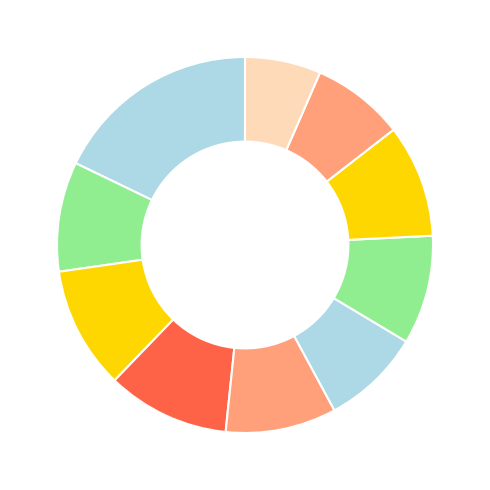

How many slices are in this pie chart?

10